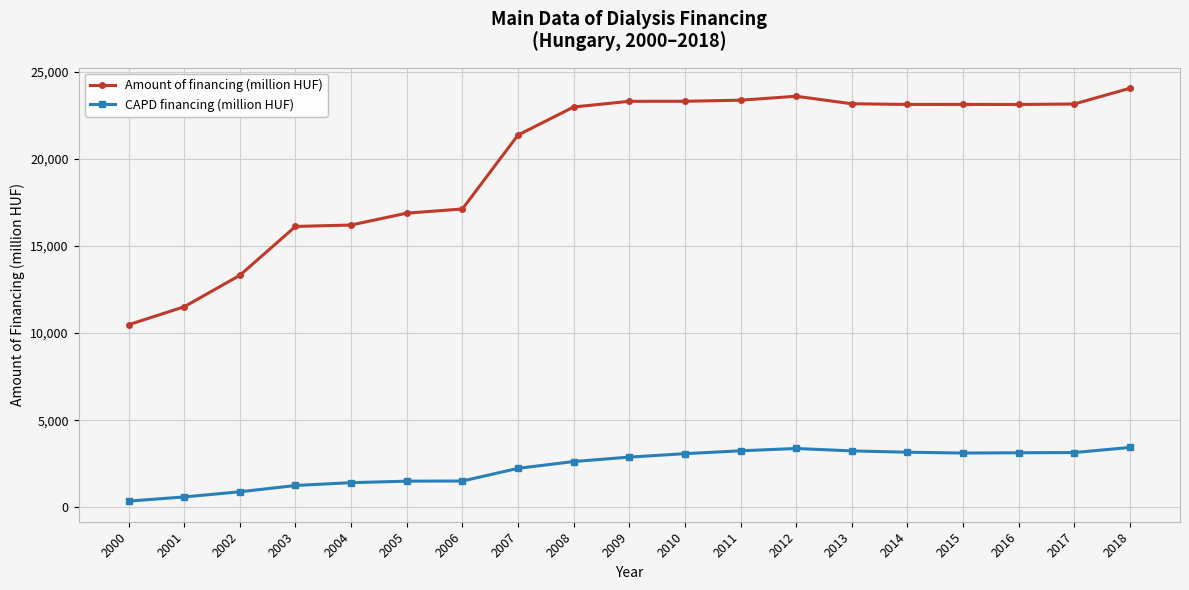

True or false: Amount of financing (million HUF) and CAPD financing (million HUF) cross at least once.

False